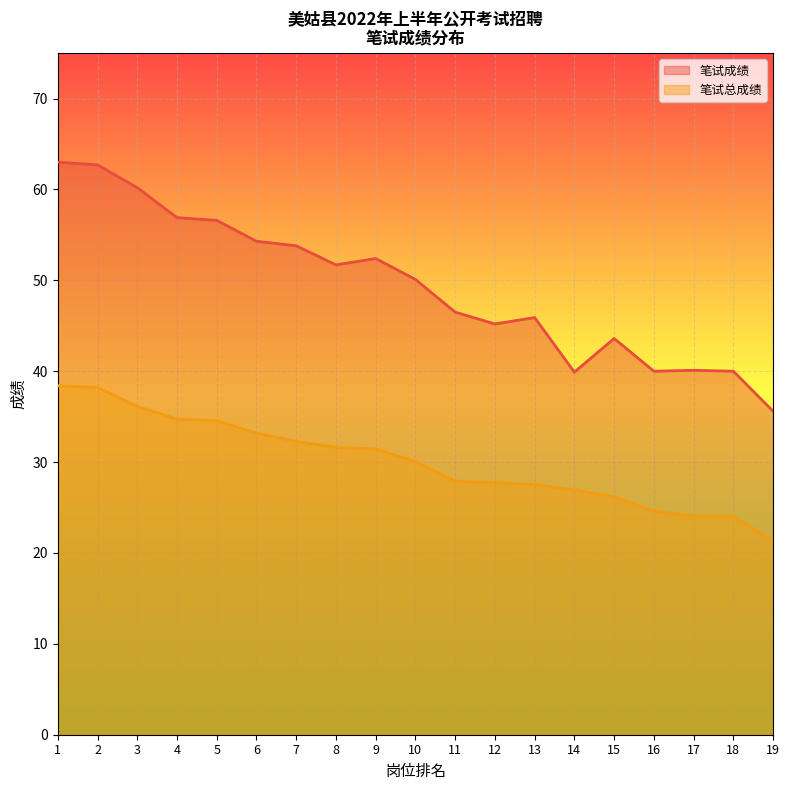

Which series has the largest total across all categories?

笔试成绩